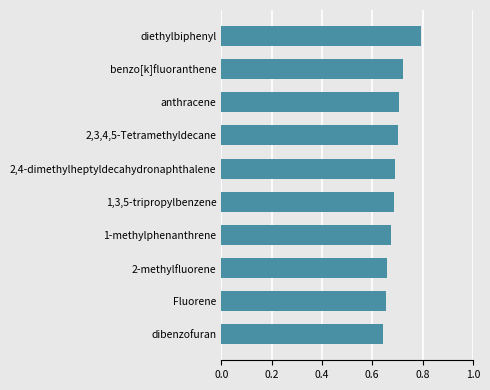

How many values are between 0 and 1?

10